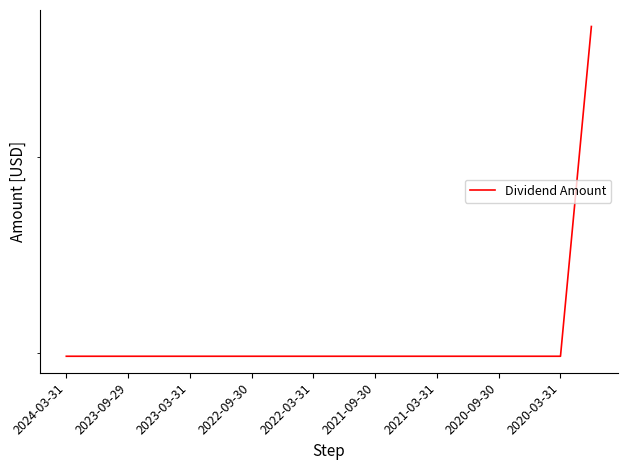

Which has a higher value, 2020-09-30 or 2022-09-30?

2020-09-30